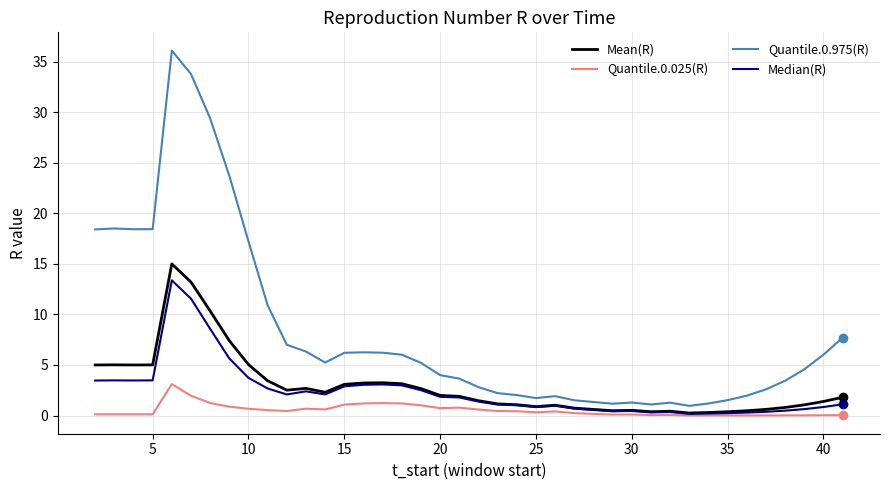

True or false: Quantile.0.975(R) and Median(R) intersect in this chart.

False